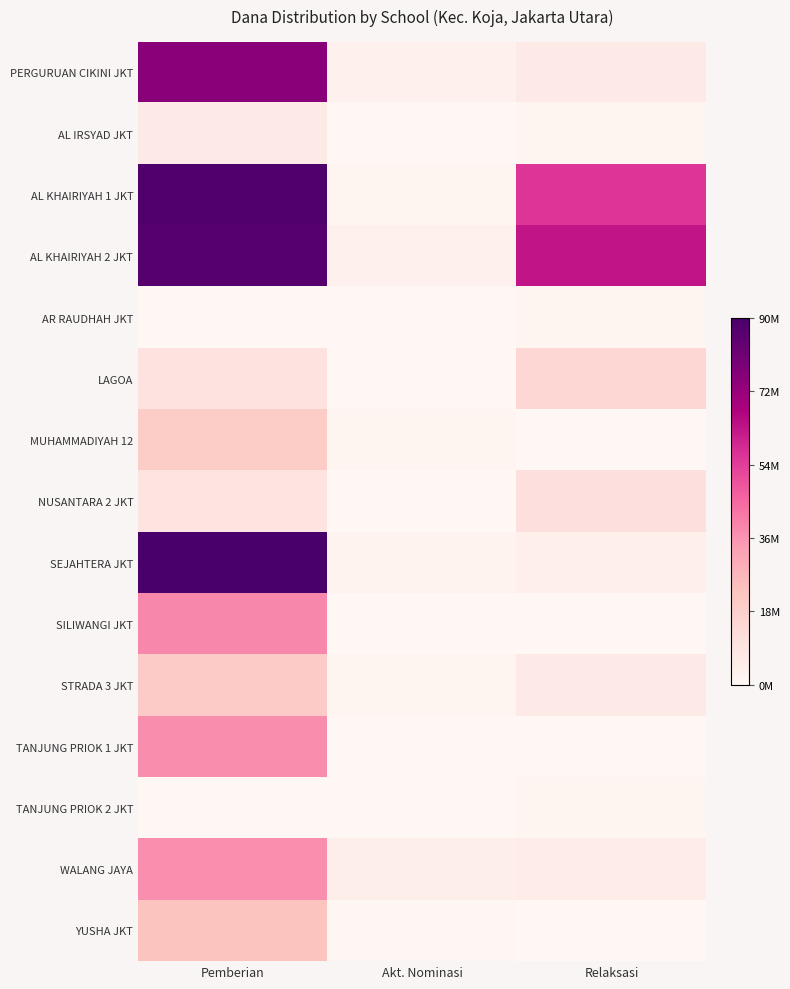

Between Pemberian and Akt. Nominasi, which series saw the biggest shift?

SEJAHTERA JKT